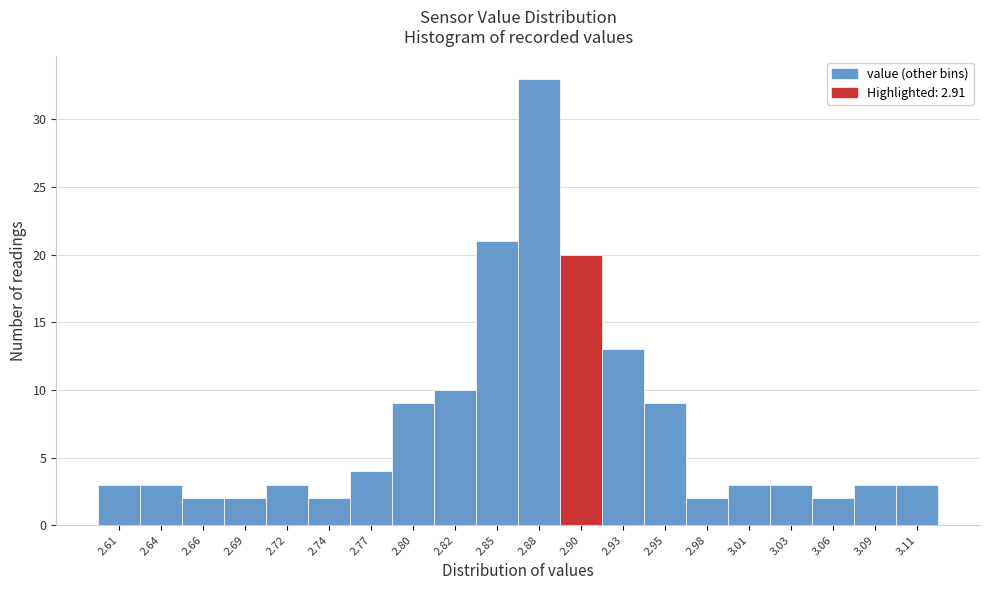

Reading left to right, what are all the values shown in this chart?

2.61=3	2.64=3	2.66=2	2.69=2	2.72=3	2.74=2	2.77=4	2.80=9	2.82=10	2.85=21	2.88=33	2.90=20	2.93=13	2.95=9	2.98=2	3.01=3	3.03=3	3.06=2	3.09=3	3.11=3